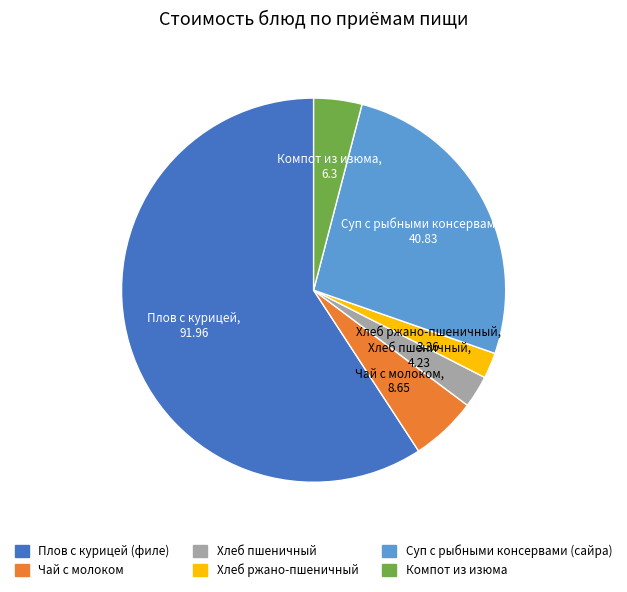

Is it true that Суп с рыбными консервами (сайра) is 26% of the pie?

True